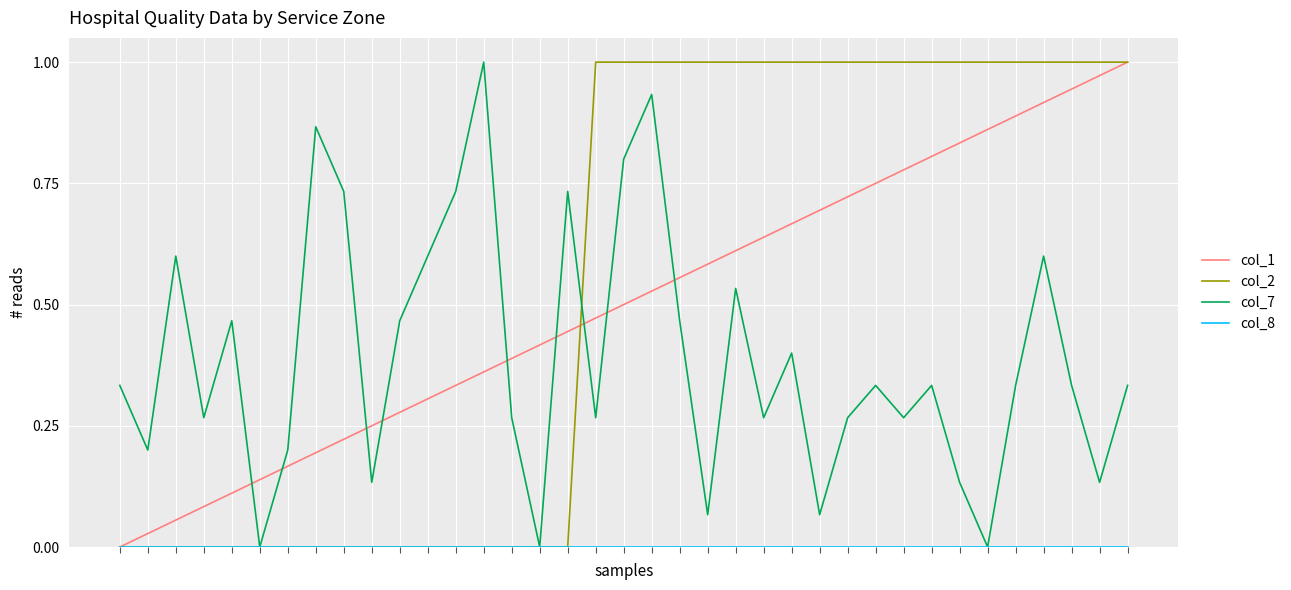

Count the number of data series in this chart.

4